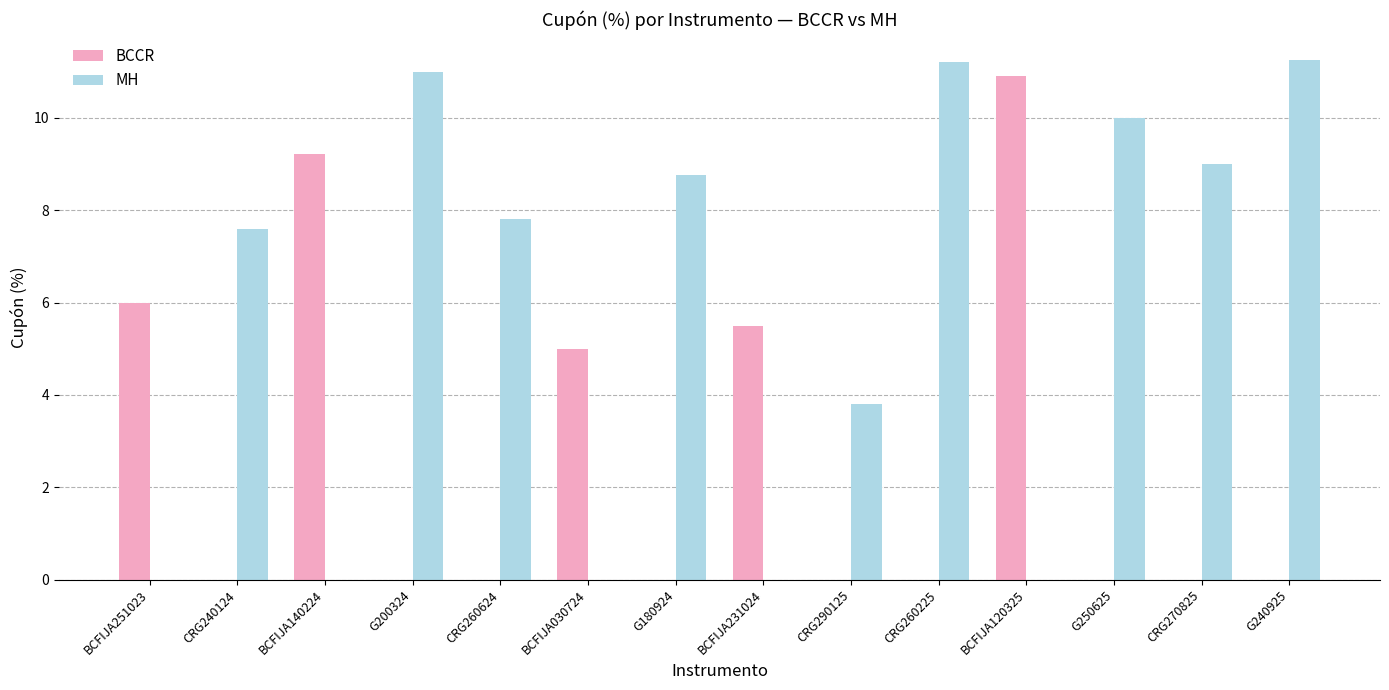

The value of MH at CRG240124 is 7.6. True or false?

True